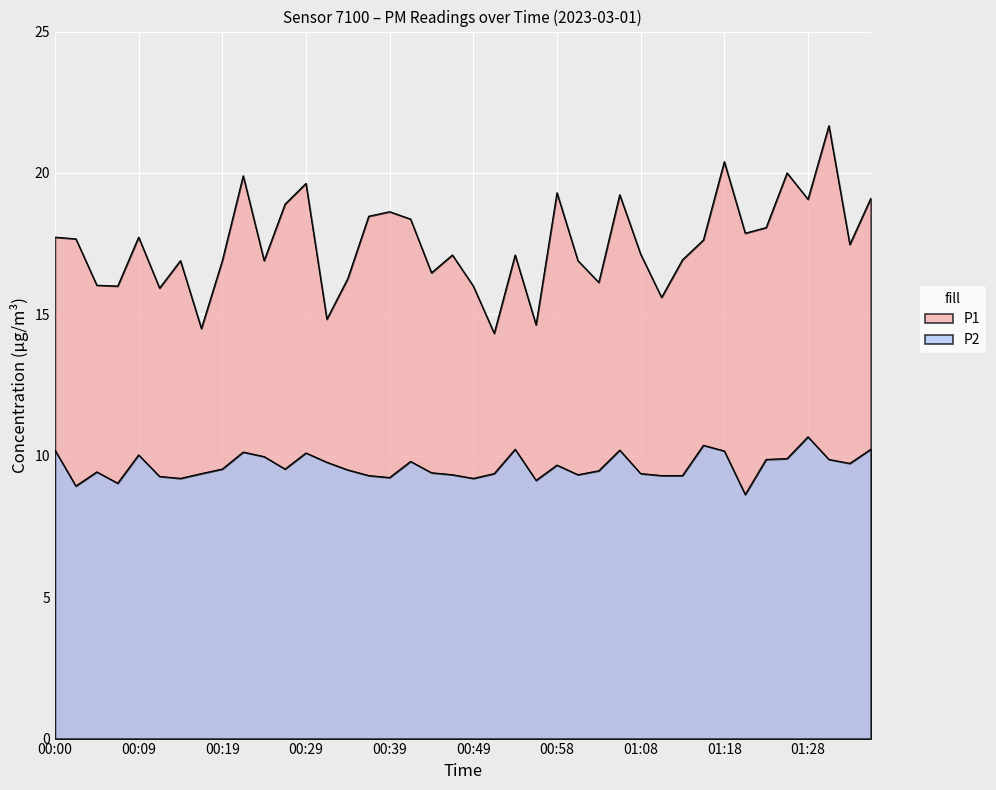

At how many categories does at least one series exceed 9?

40